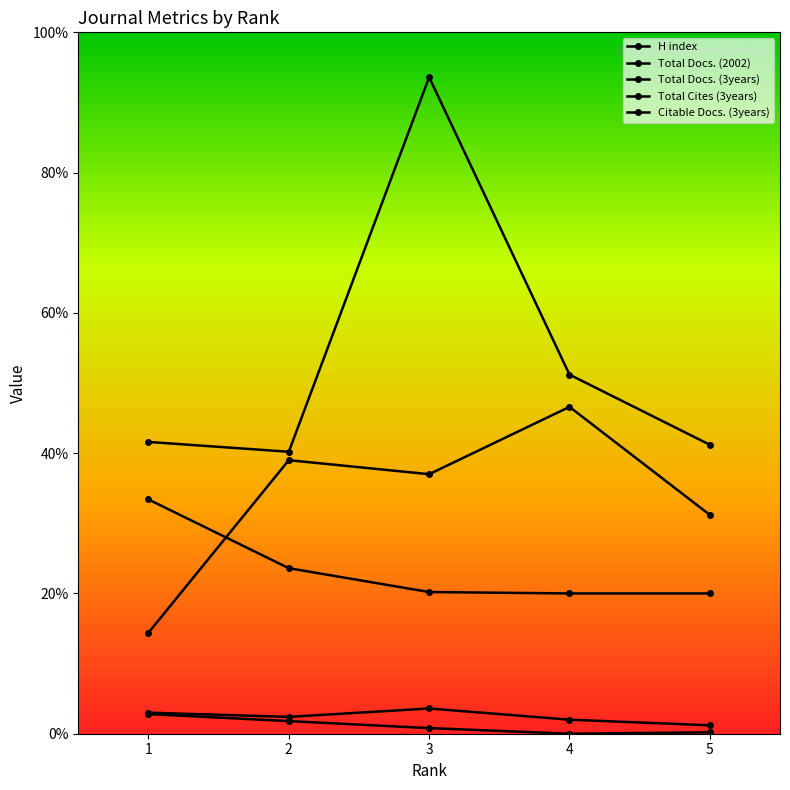

Reading left to right, extract all data points from this chart.

H index: 167	118	101	100	100
Total Docs. (2002): 15	12	18	10	6
Total Docs. (3years): 72	195	185	233	156
Total Cites (3years): 14	9	4	0	1
Citable Docs. (3years): 208	201	468	256	206